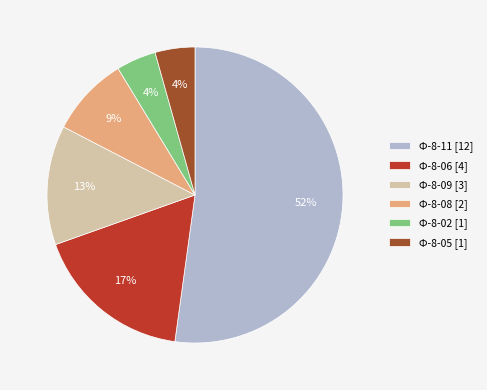

Which has a higher value, Ф-8-02 [1] or Ф-8-08 [2]?

Ф-8-08 [2]